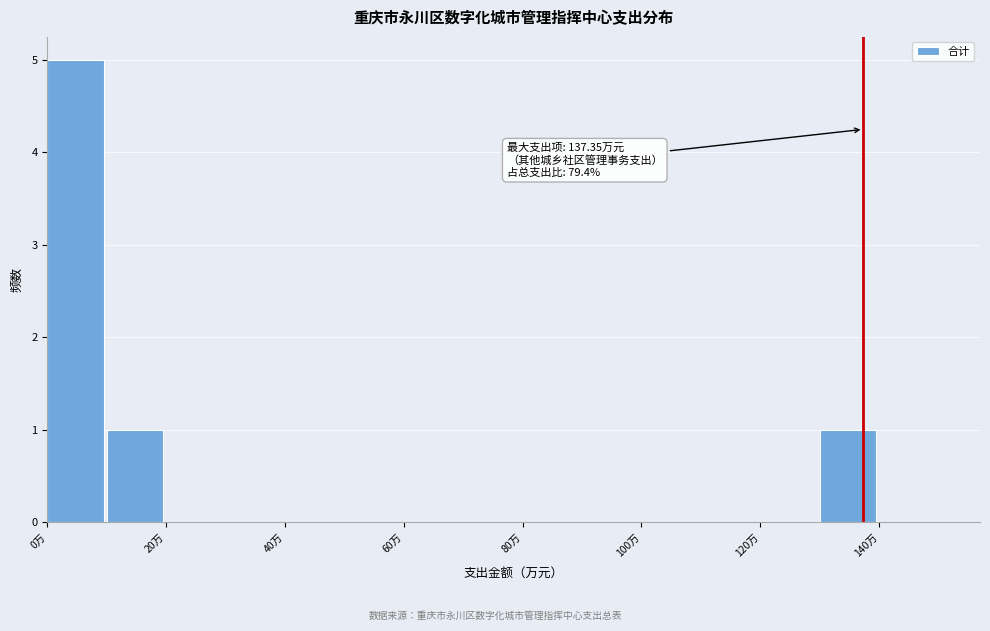

Over which range of the x-axis is the bar tallest?

0 to 10